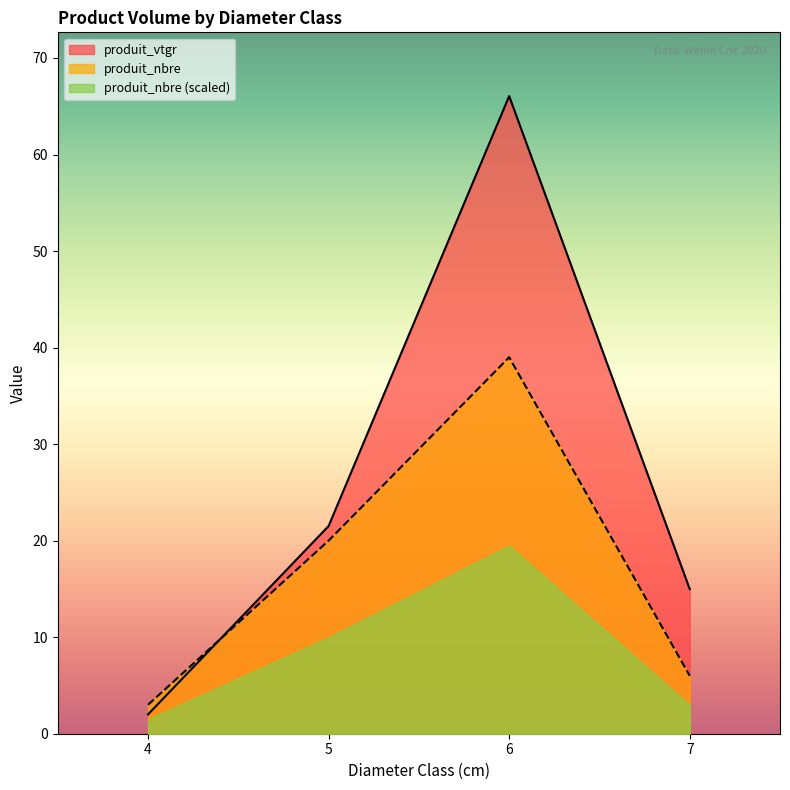

Reading left to right, transcribe all the data shown in this chart.

produit_nbre: 4=3.0	5=20.0	6=39.0	7=6.0
produit_vtgr: 4=2.0	5=21.5	6=66.1	7=15.0